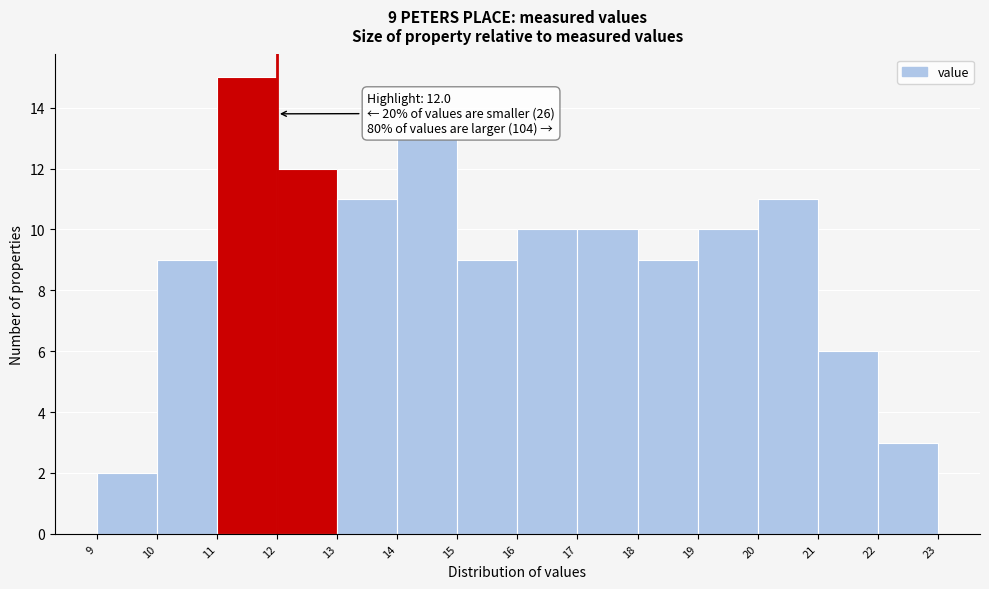

Over which range of the x-axis is the bar tallest?

11 to 12